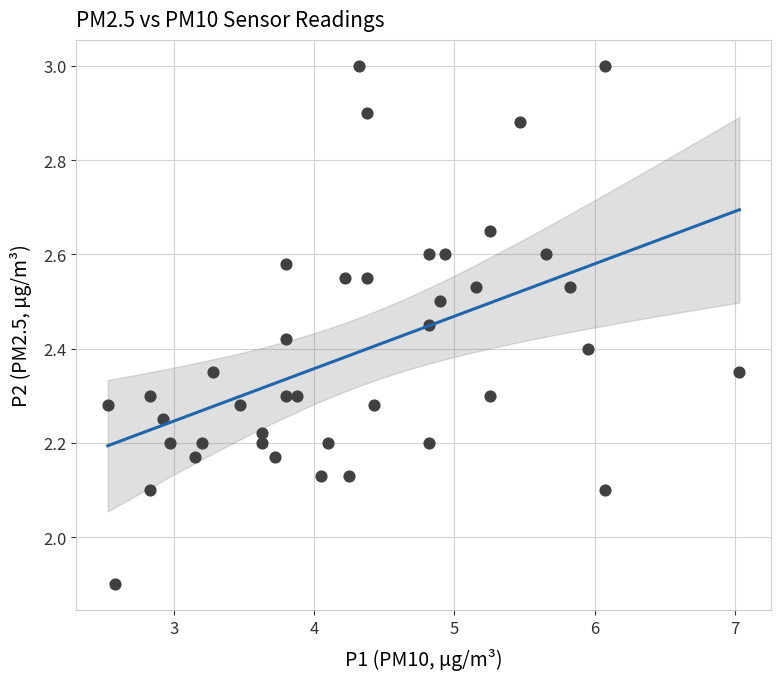

What is the range of X values (max minus min)?

4.5